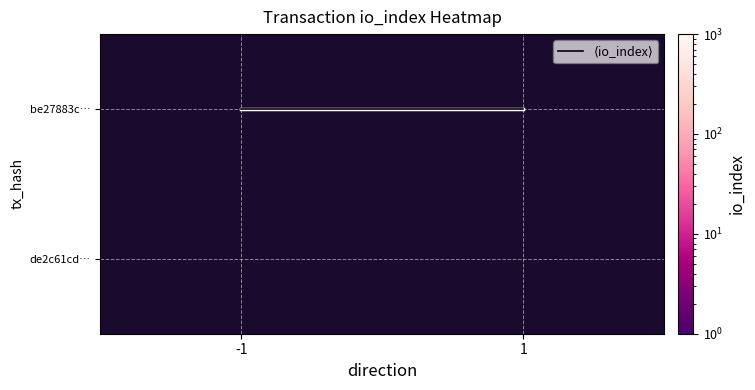

What is the spread (max minus min) of values at 1?

3.0